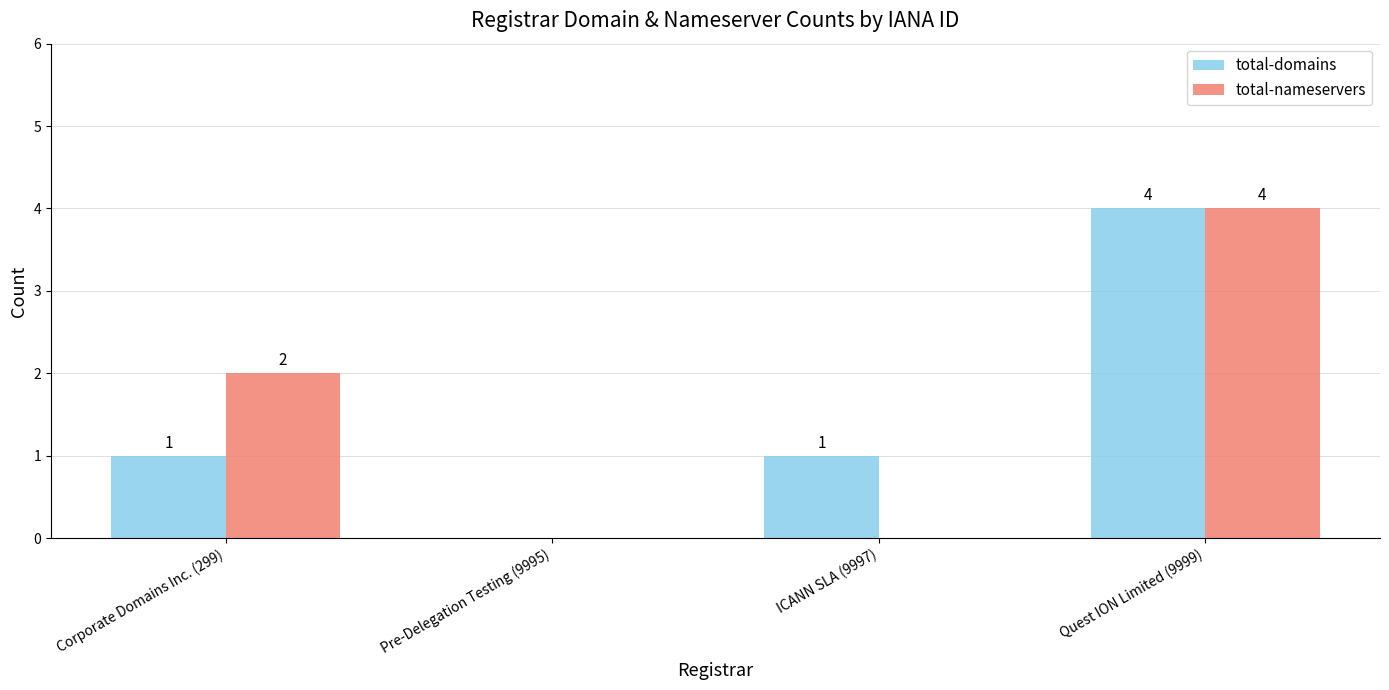

Which series changed the most between Pre-Delegation Testing (9995) and ICANN SLA (9997)?

total-domains